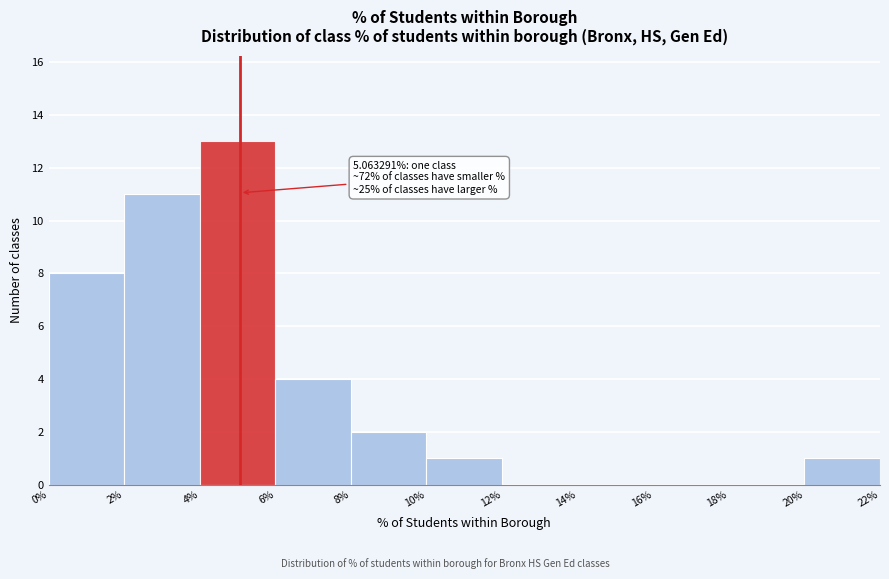

Over which range of the x-axis is the bar tallest?

4% to 6%